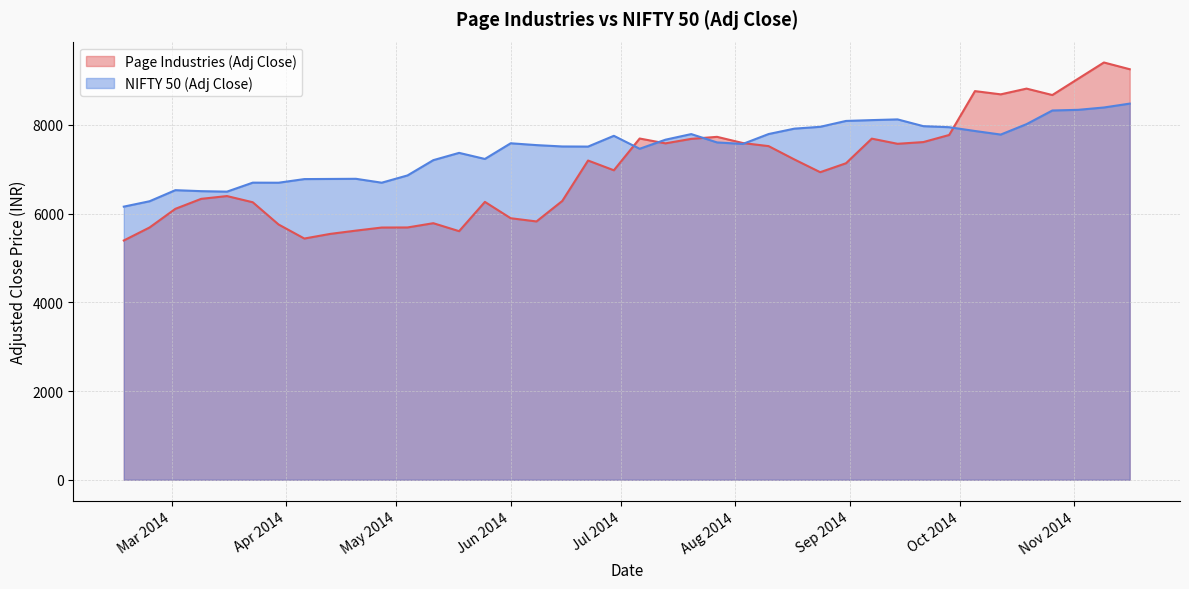

Which series has the widest spread of values?

Page Industries (Adj Close)